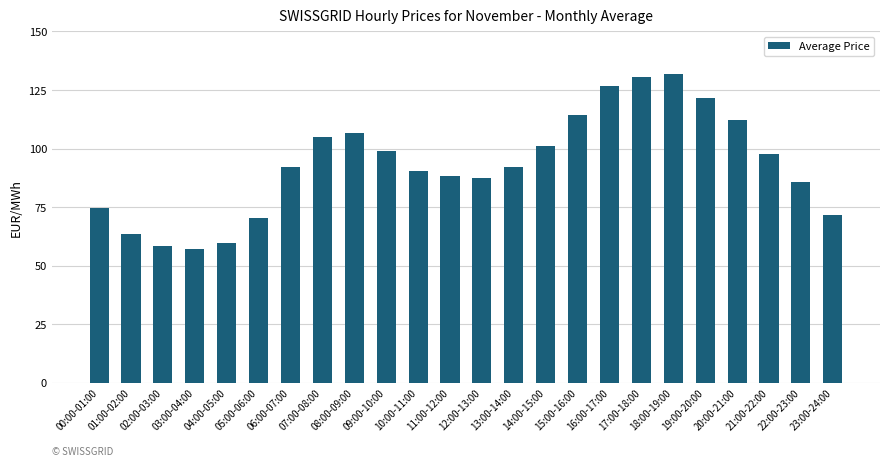

What position from the right is 17:00-18:00?

7